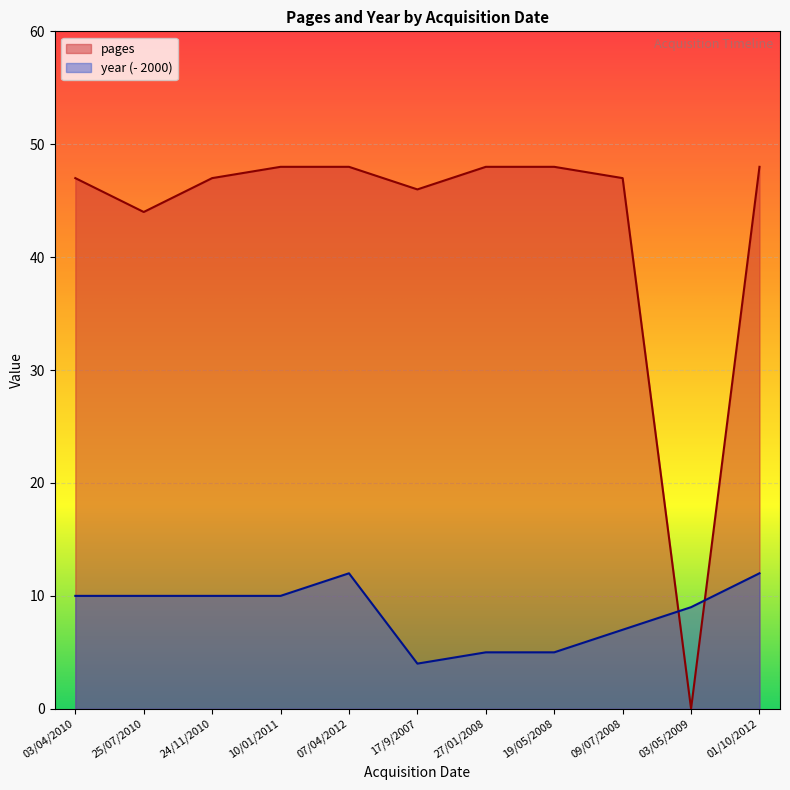

How many lines are shown in the chart?

2